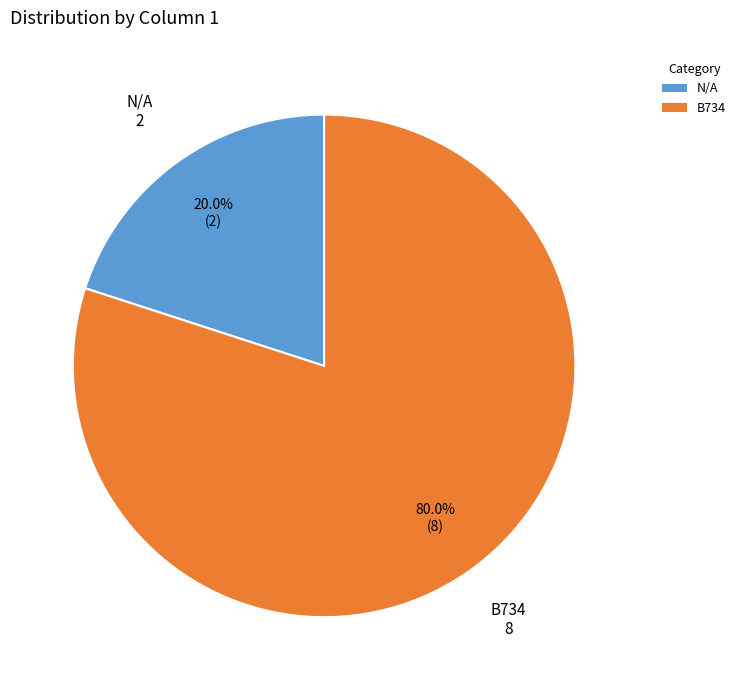

How many segments does this pie chart have?

2